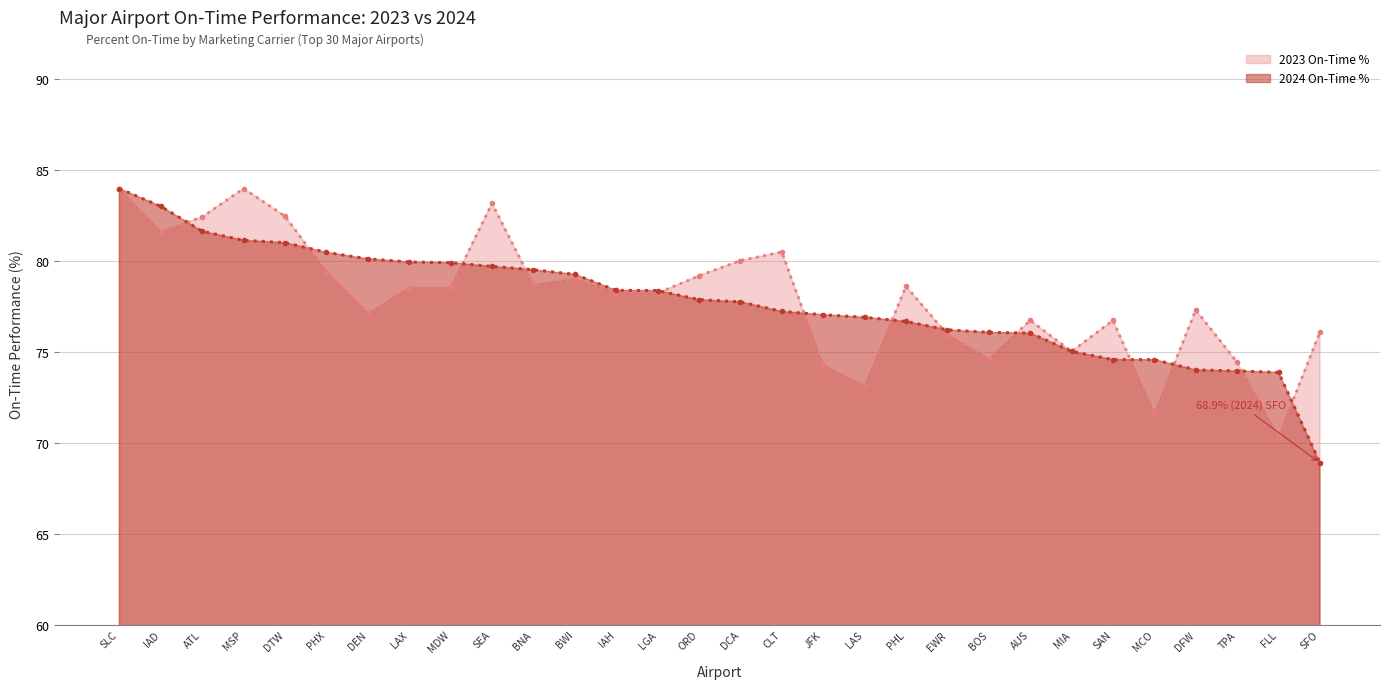

Count the number of data series in this chart.

2